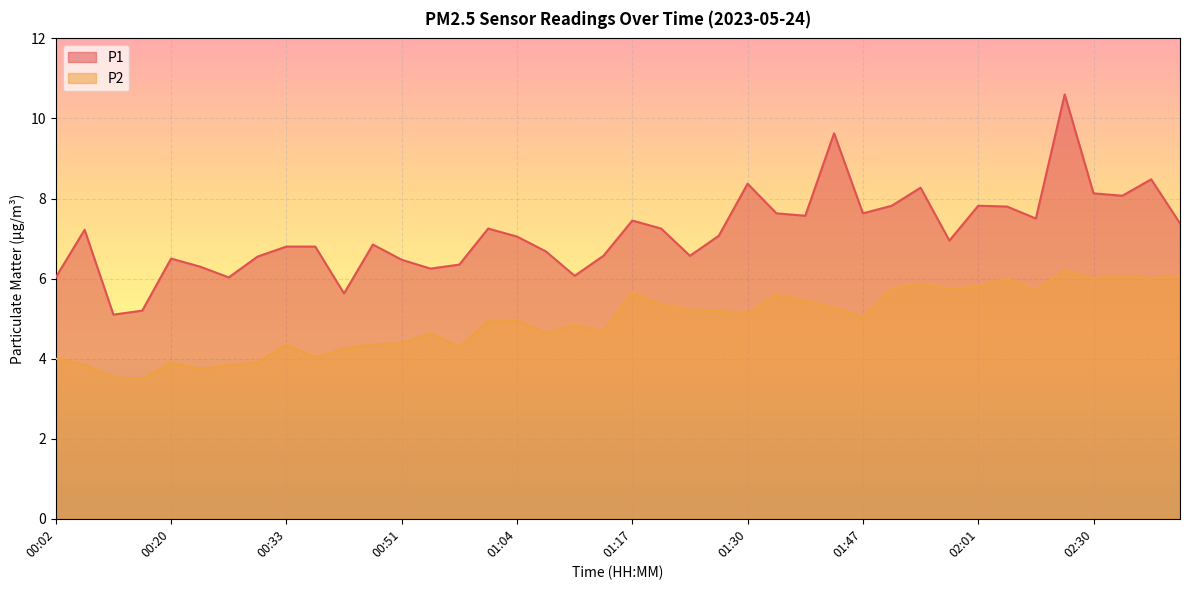

At which category does the chart reach its minimum across all series?

00:16